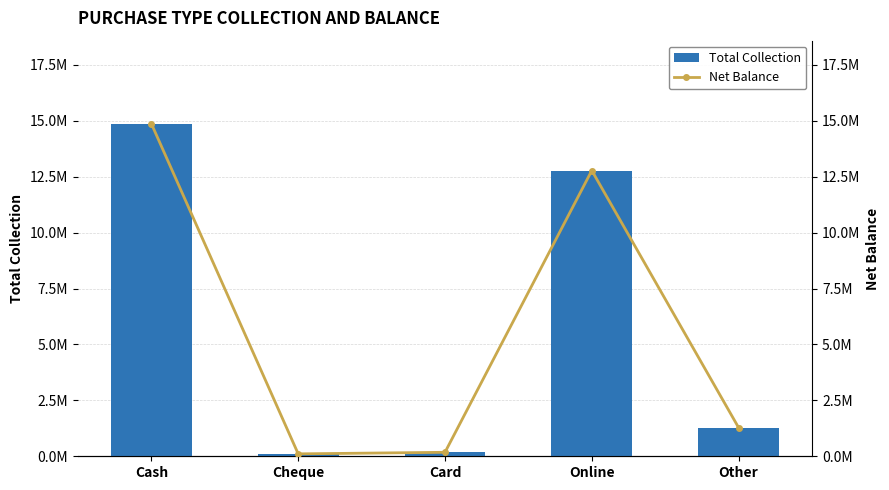

What is the sum of the Total Collection values at Cheque and Card?

285448